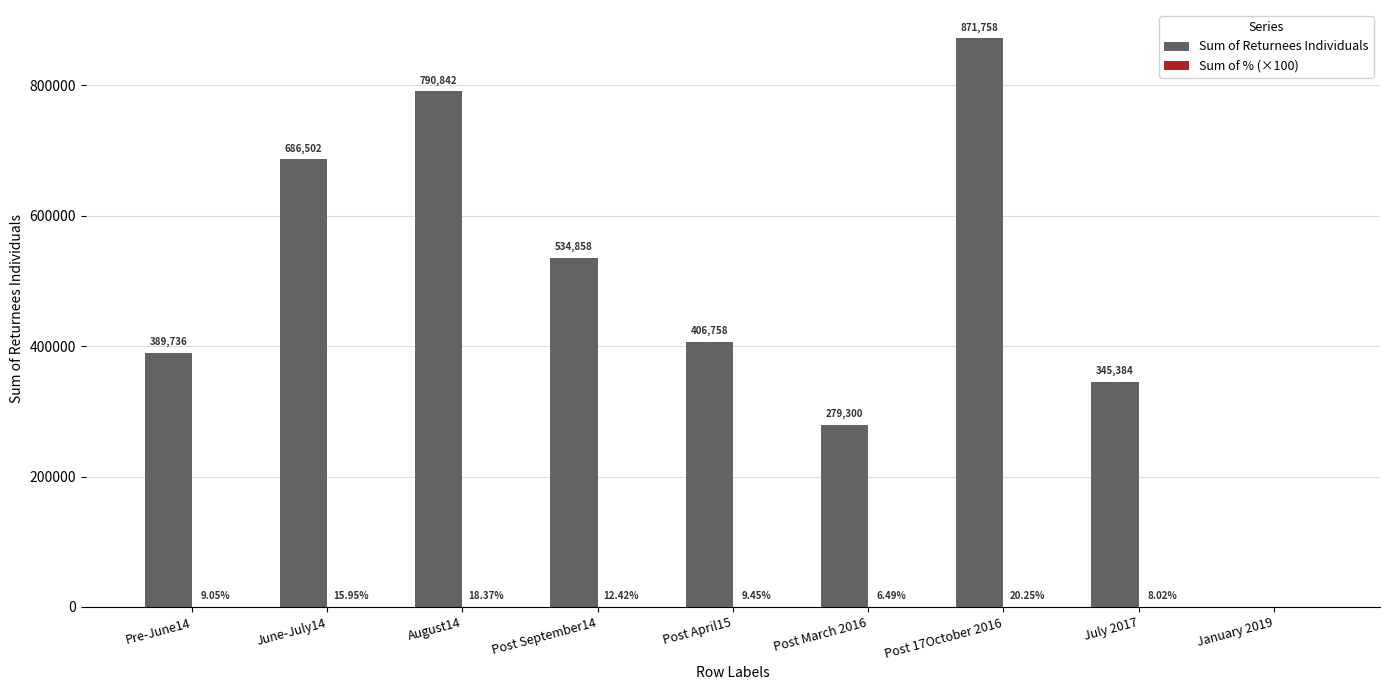

Is it true that Sum of Returnees Individuals equals 389736.0 at Pre-June14?

True